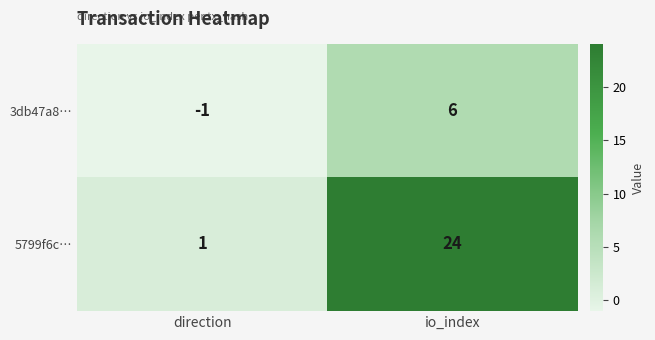

What is the difference between the 3db47a8… values at direction and io_index?

7